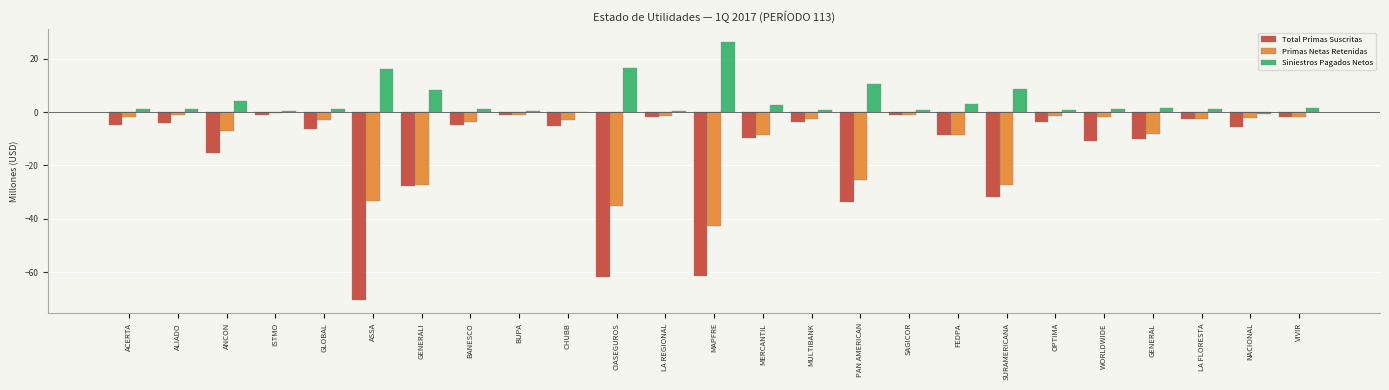

What is the sum of all Primas Netas Retenidas values?

-252.3